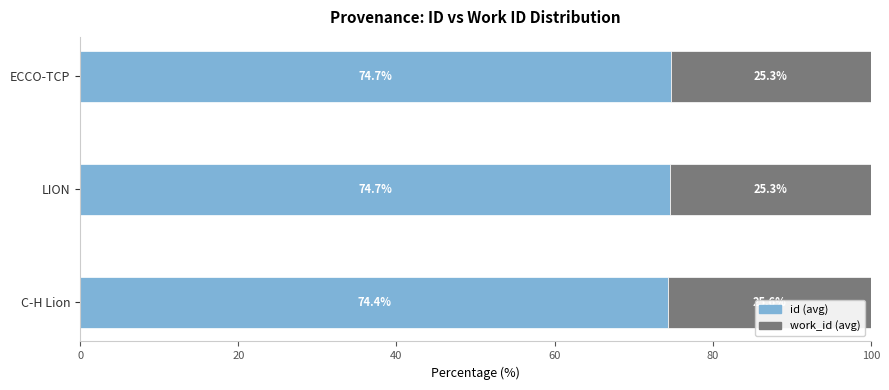

What is the total value across all series at ECCO-TCP?

100.0